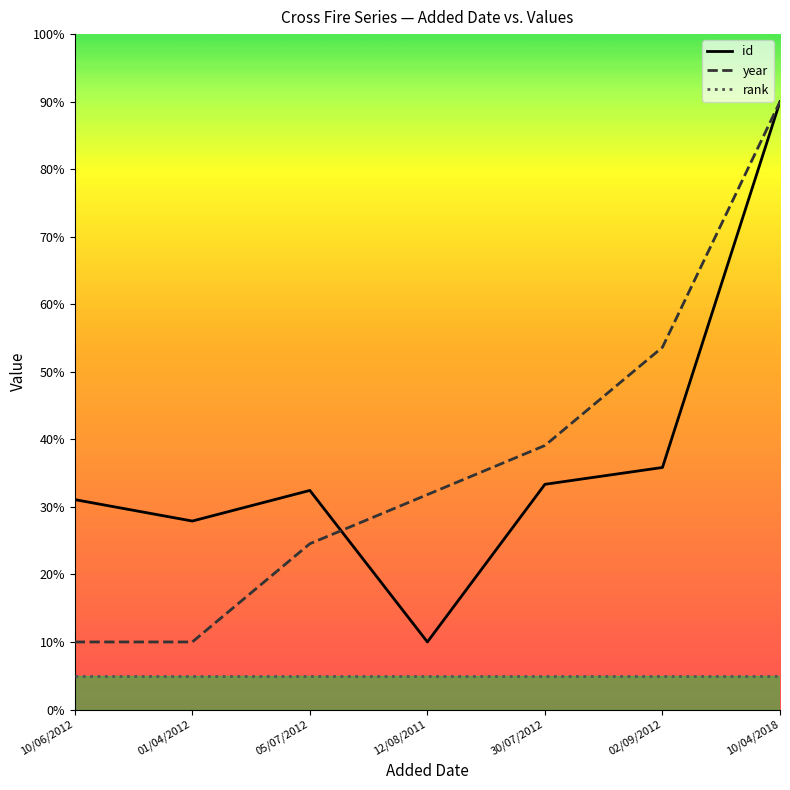

What position from the left is 30/07/2012?

5